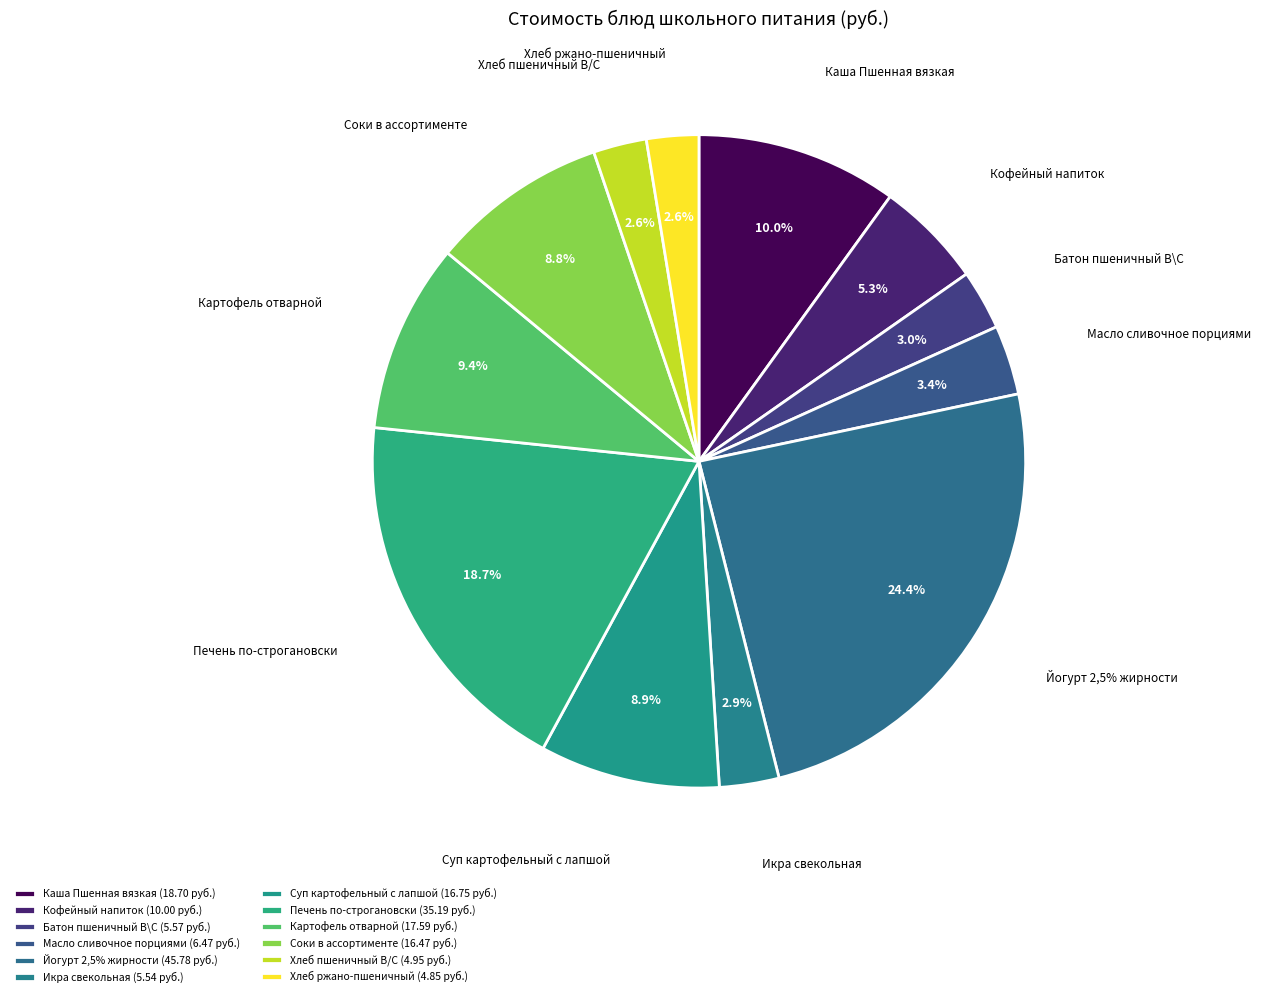

Is it true that Кофейный напиток is 5% of the pie?

True